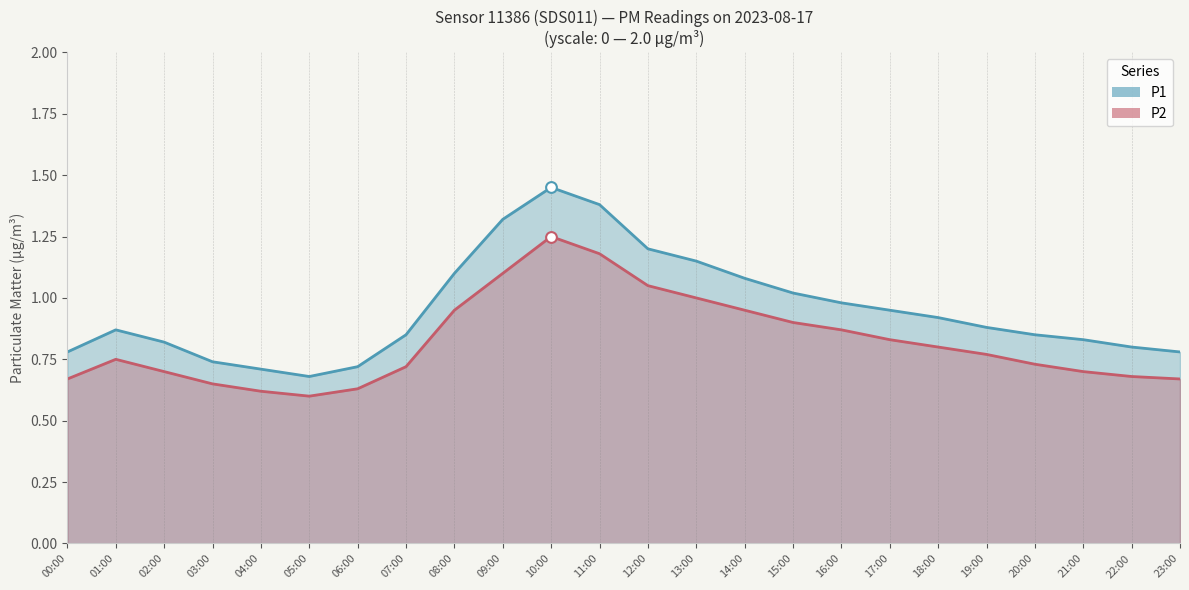

What is the total value across all series at 12:00?

2.2